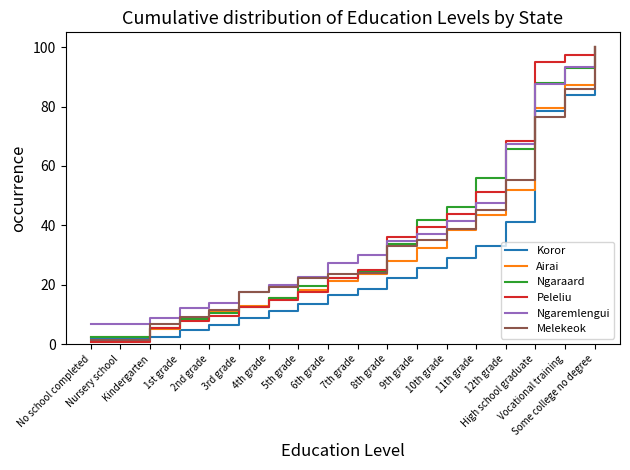

What is the greatest value displayed?

100.0